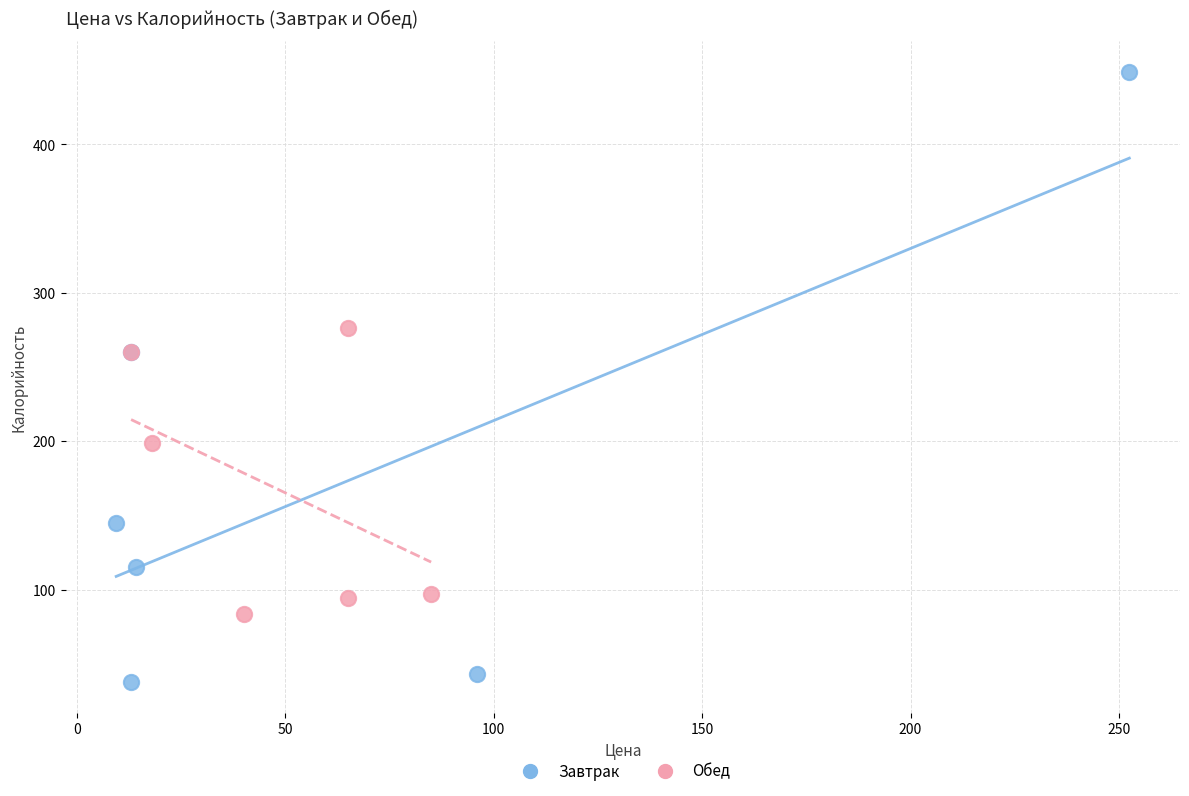

Which series contains the lowest Y value?

Завтрак